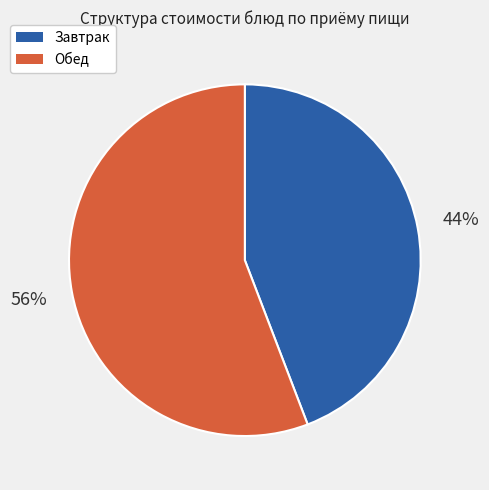

Does any single category account for the majority?

Yes